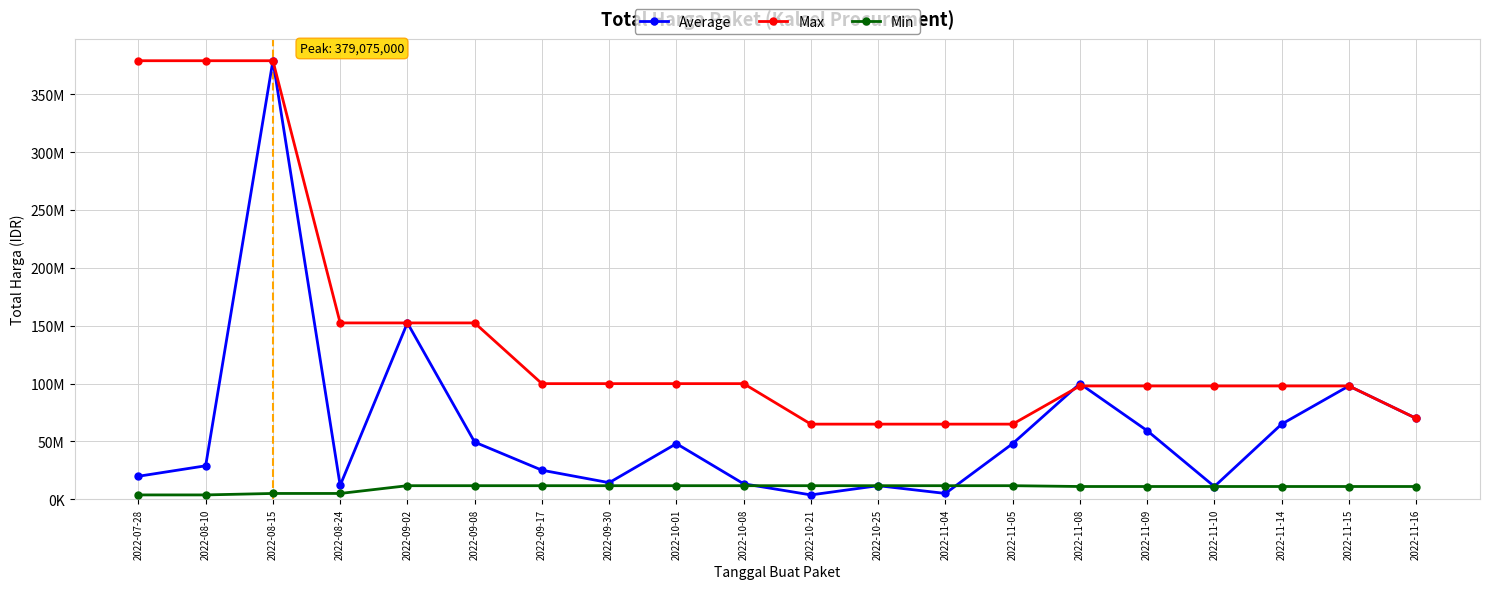

Does the chart have visible grid lines?

Yes